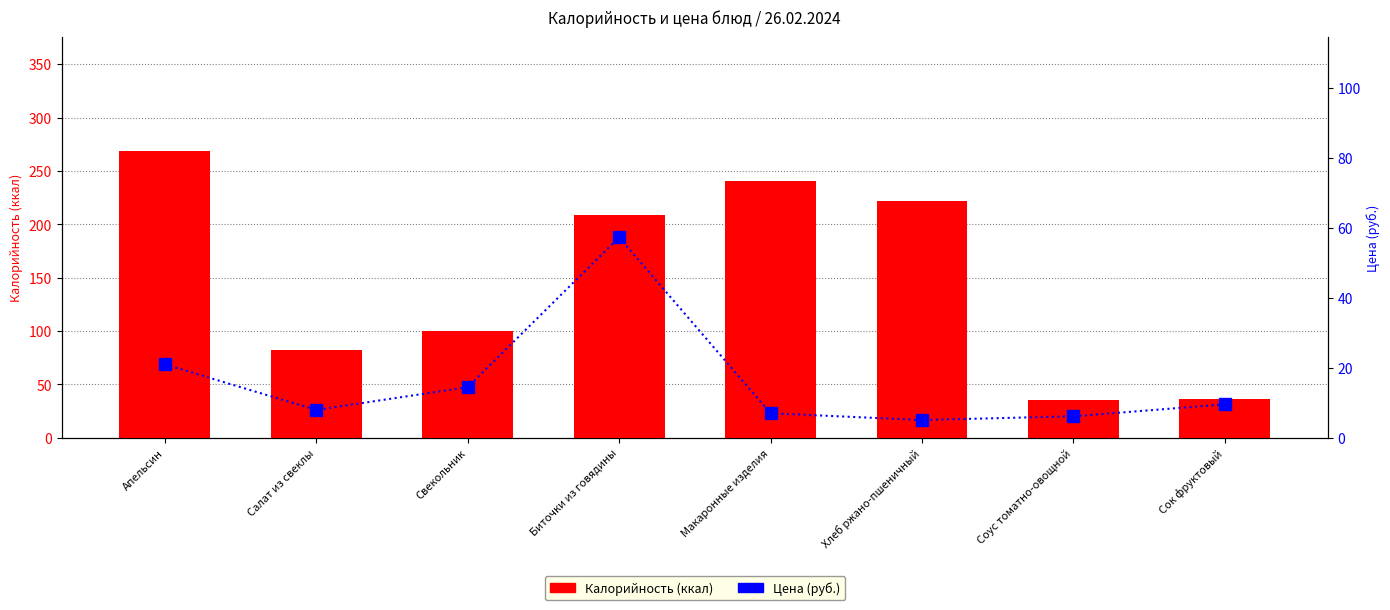

Is it true that Калорийность (ккал) equals 100.1 at Свекольник?

True